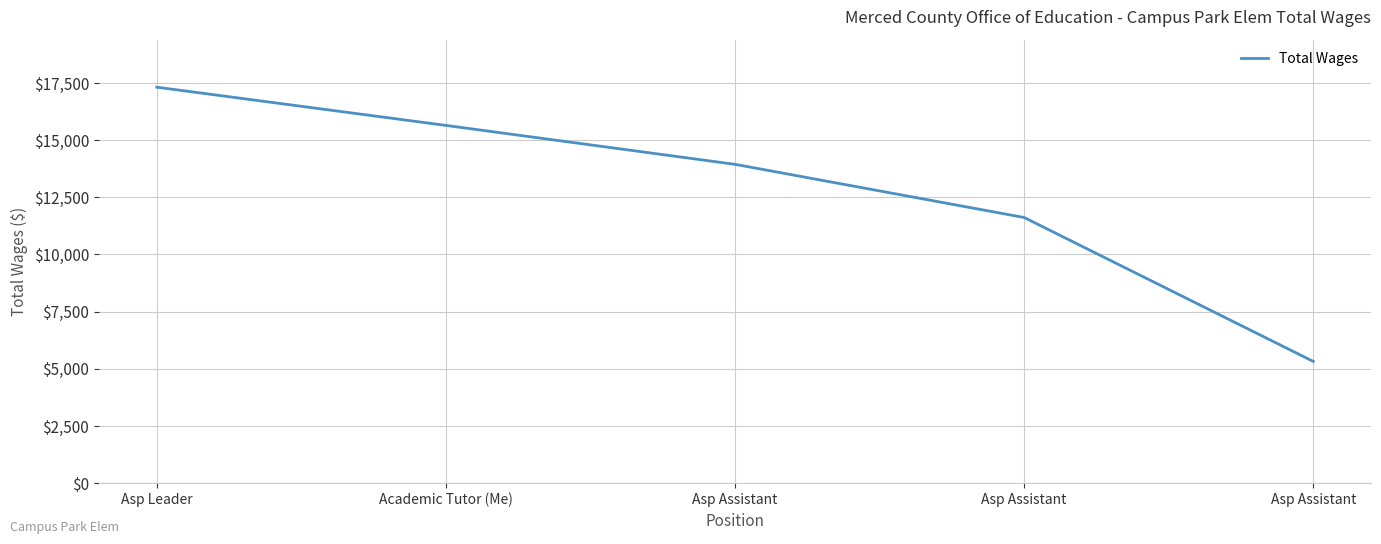

How many series are shown in this chart?

1